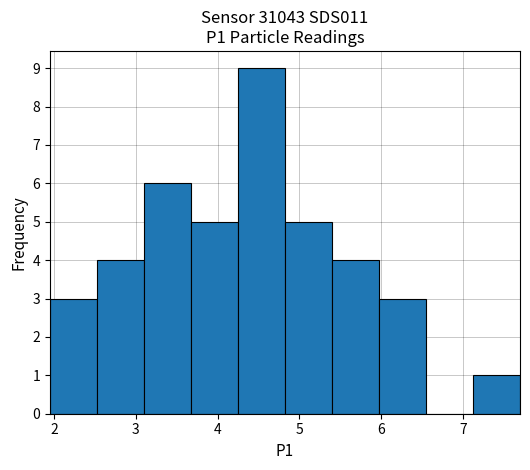

Over which range of the x-axis is the bar tallest?

4.3 to 4.8